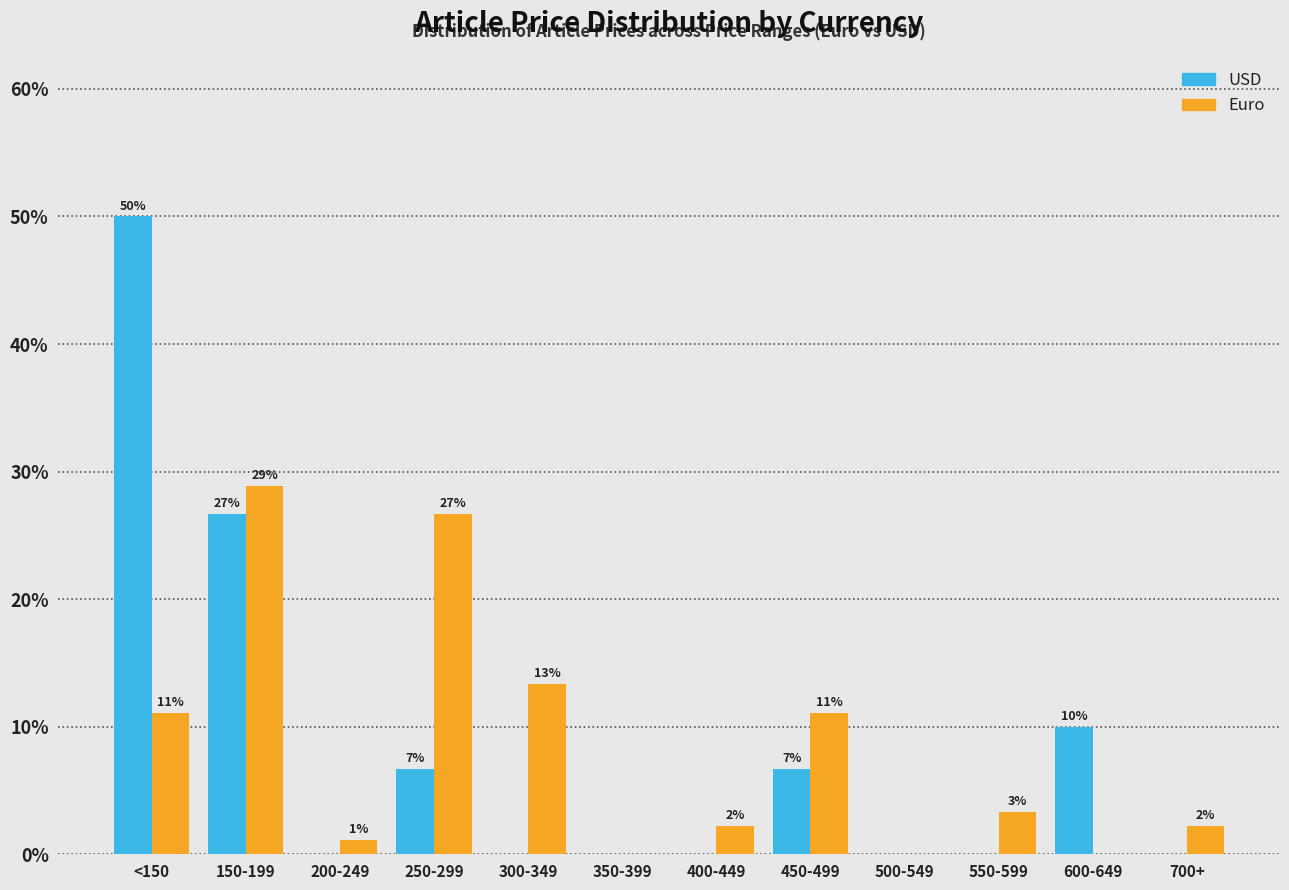

Does the chart contain stacked bars?

No